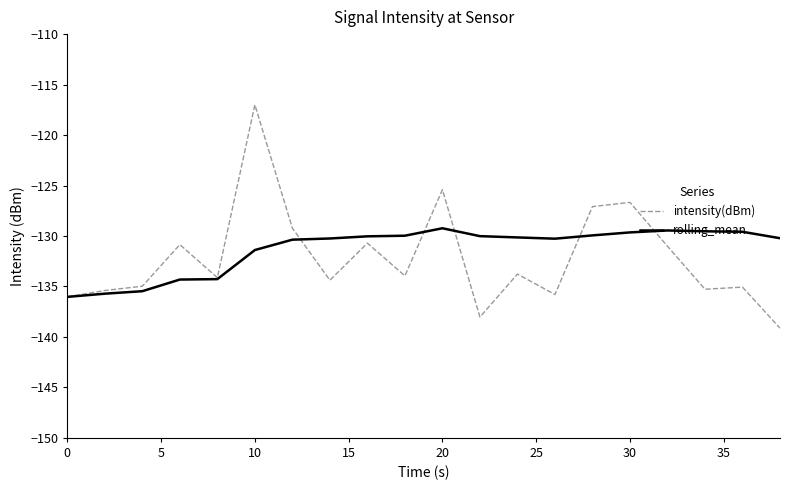

List the series in order of their peak value, highest first.

intensity(dBm), rolling_mean